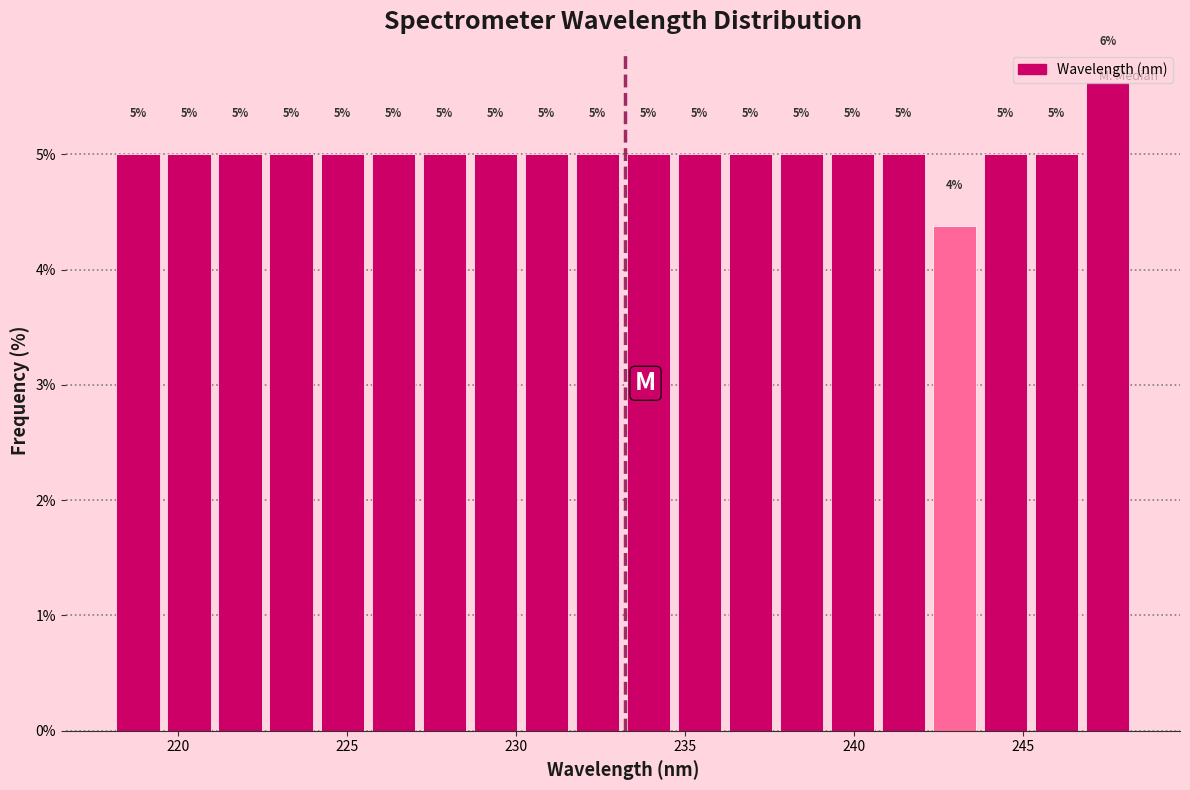

Read against the x-axis, roughly where is the centre of the tallest bar?

247.5